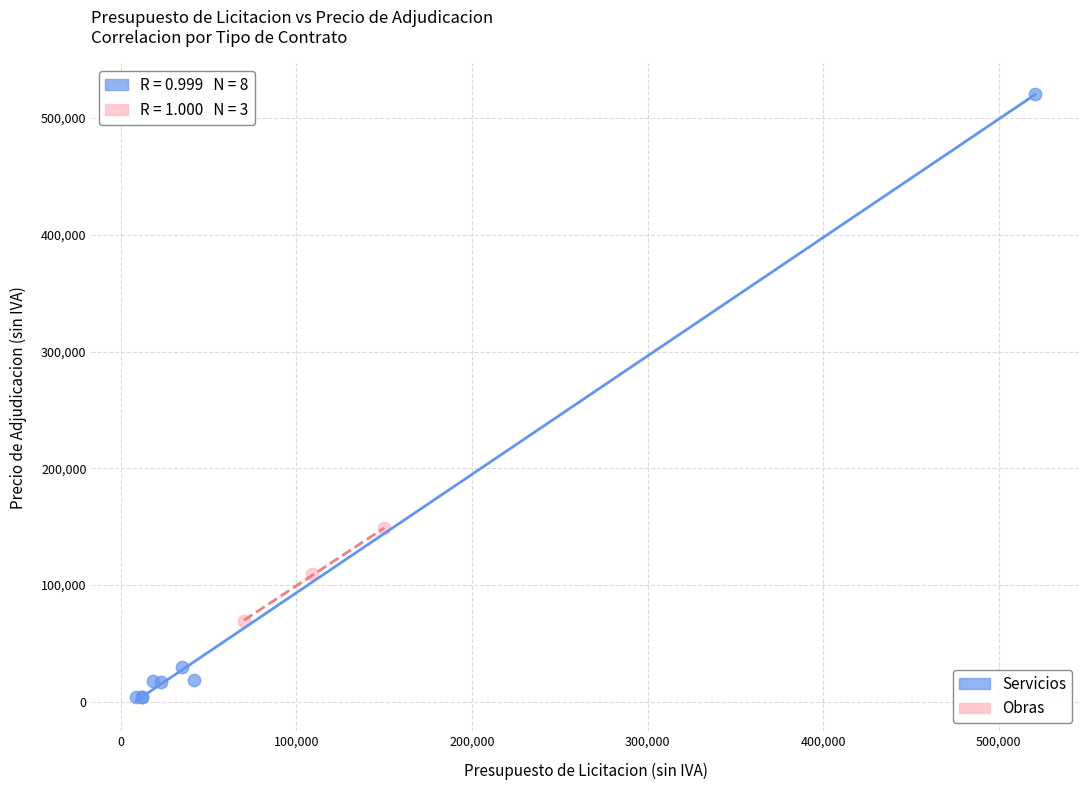

Which series has the widest spread of Y values?

Servicios